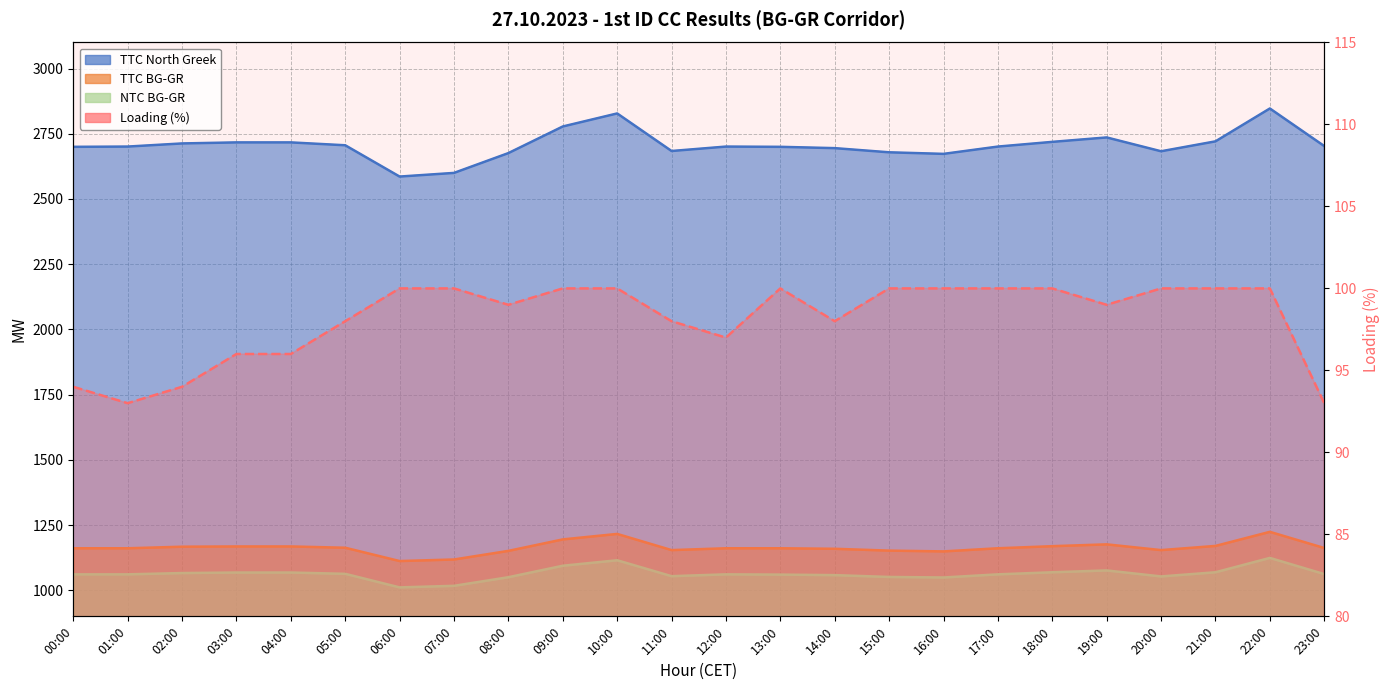

What is the highest value of the TTC BG-GR series?

1224